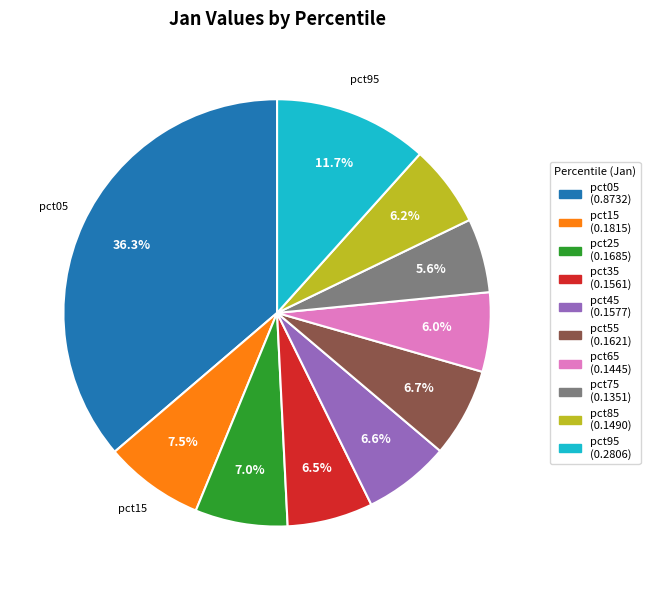

What percentage is NOT represented by pct65?

94.0%